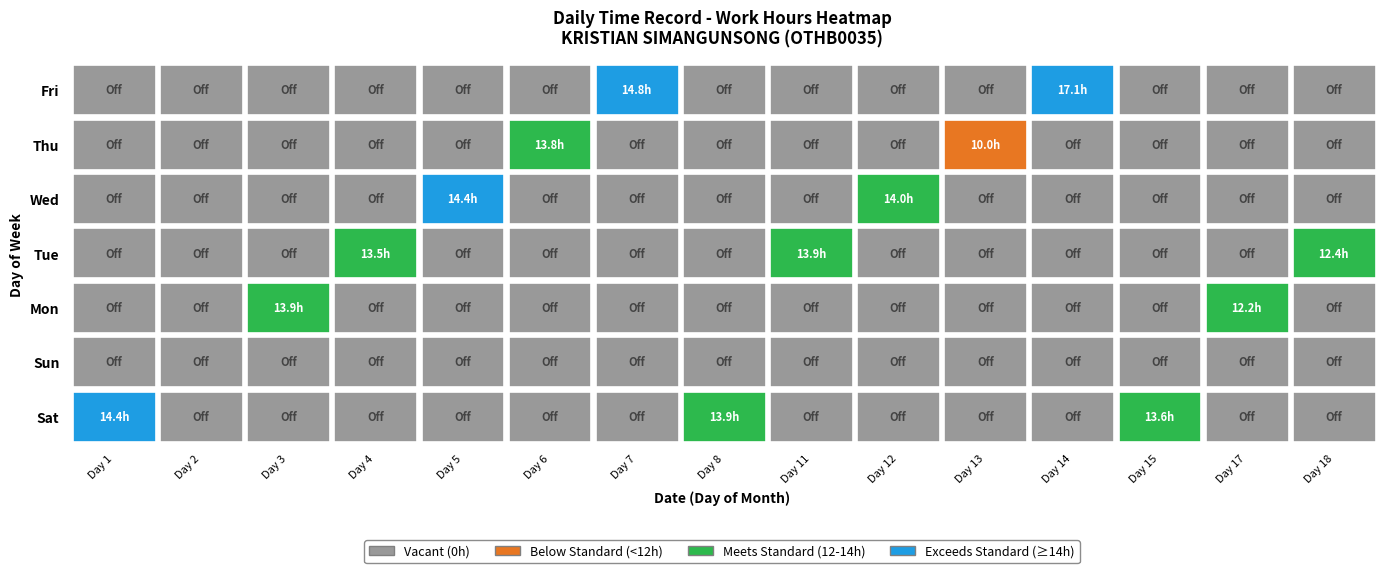

Is it true that 8 equals -6.3 at 2?

False